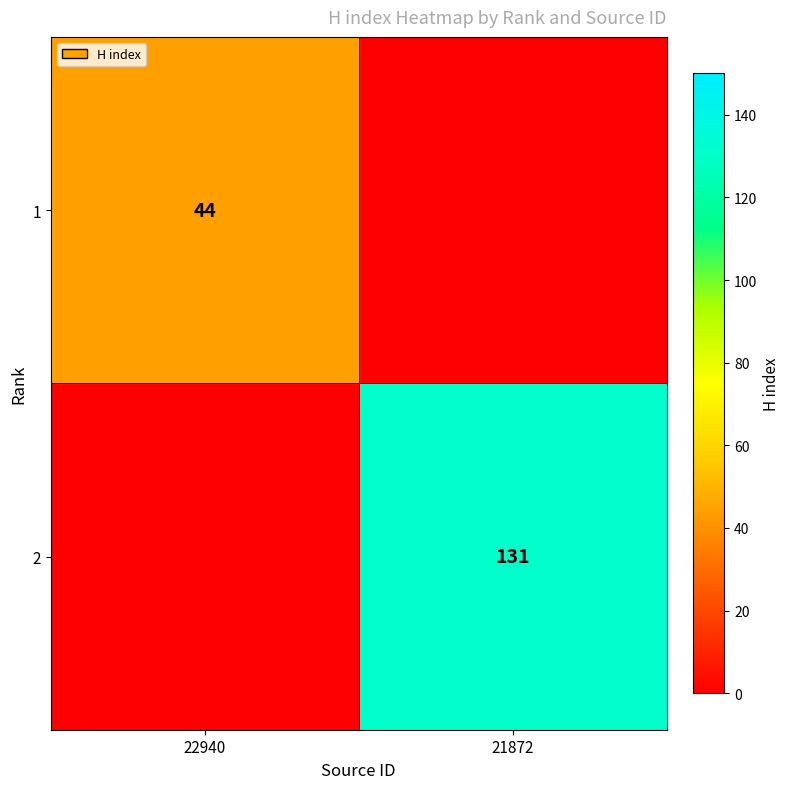

The 2 series shows 131 at 21872. True or false?

True